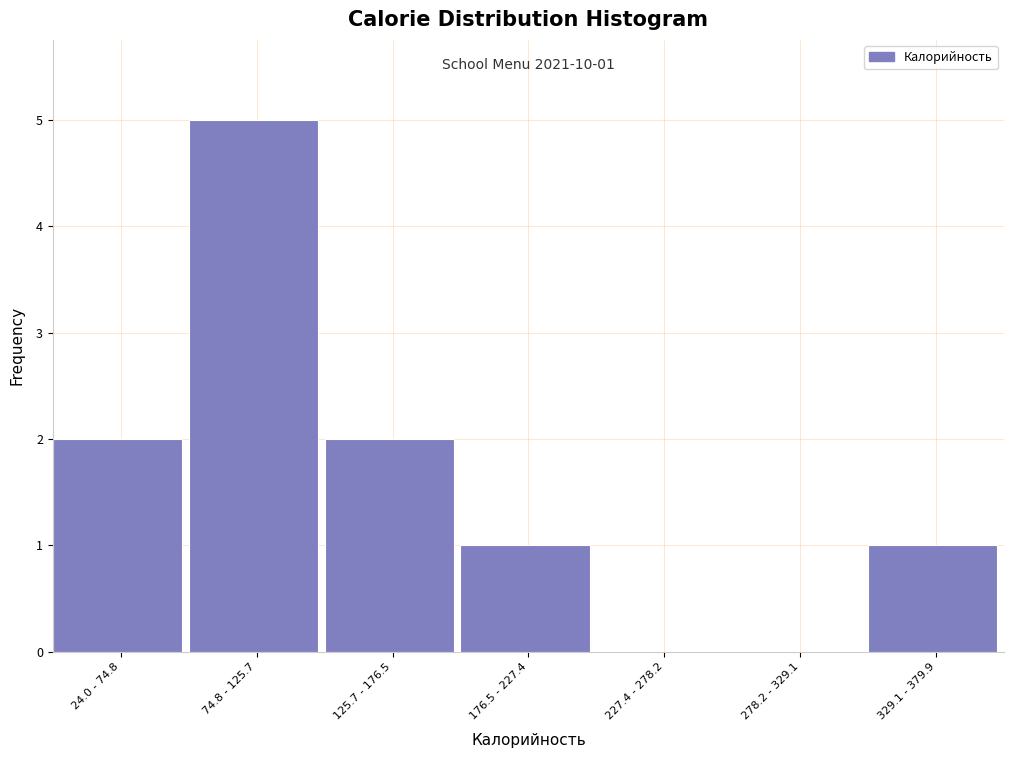

Reading left to right, list all the values displayed in this chart.

24.0 - 74.8=2	74.8 - 125.7=5	125.7 - 176.5=2	176.5 - 227.4=1	227.4 - 278.2=0	278.2 - 329.1=0	329.1 - 379.9=1